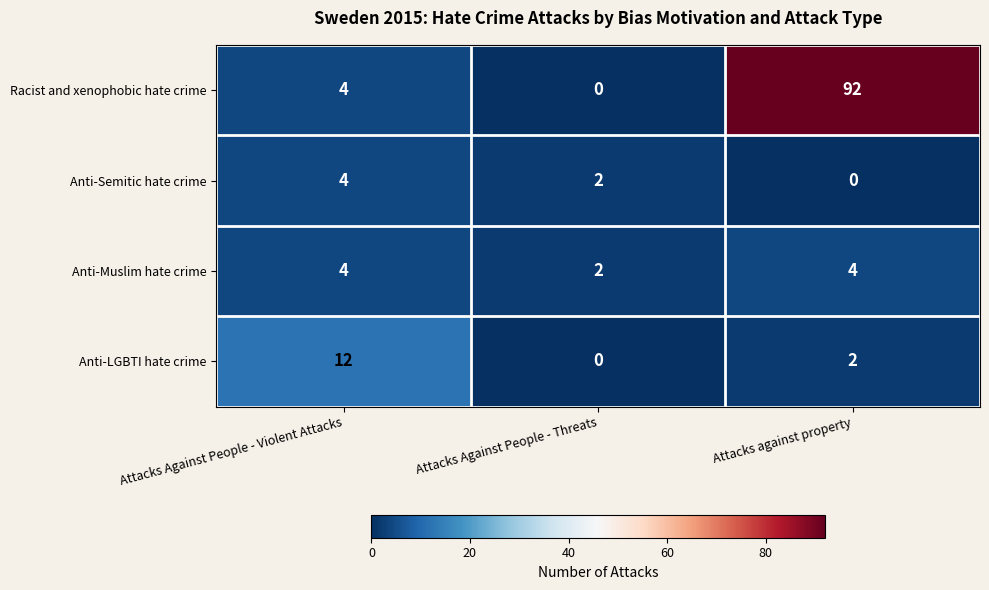

The value of Racist and xenophobic hate crime at Attacks Against People - Violent Attacks is 2. True or false?

False